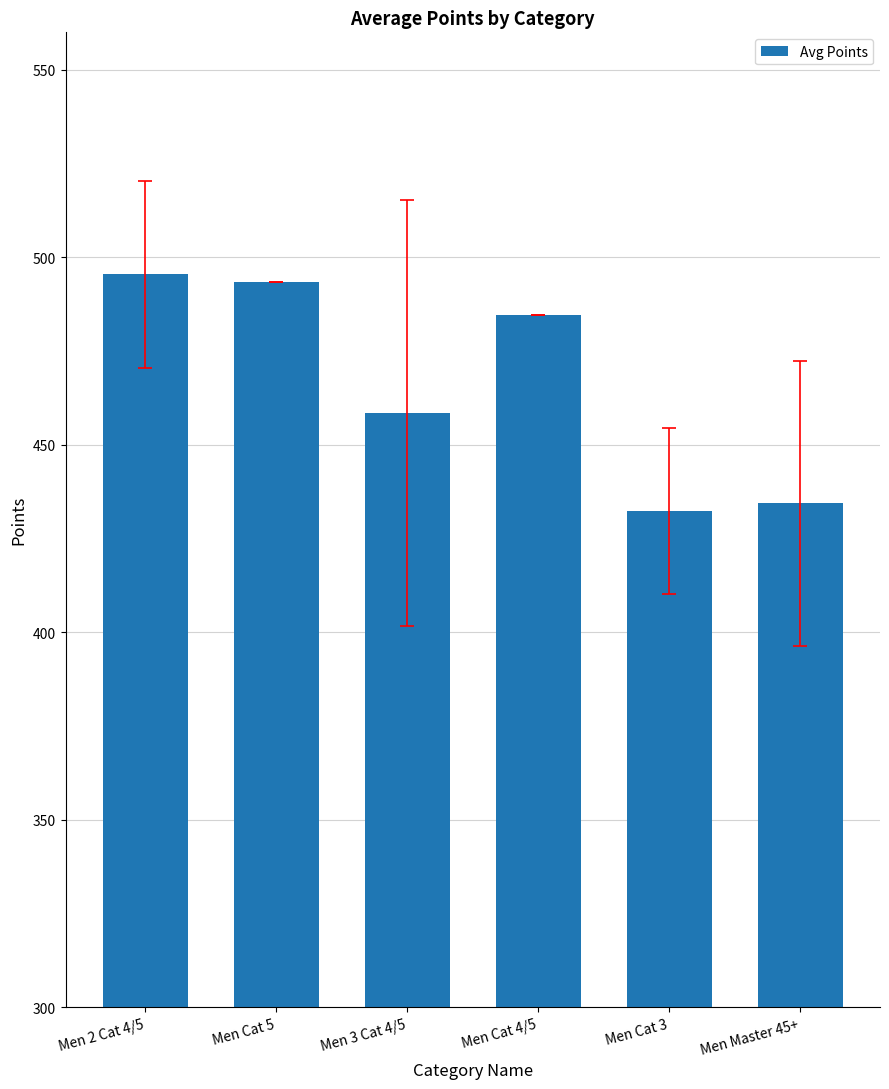

Are the bars horizontal?

No